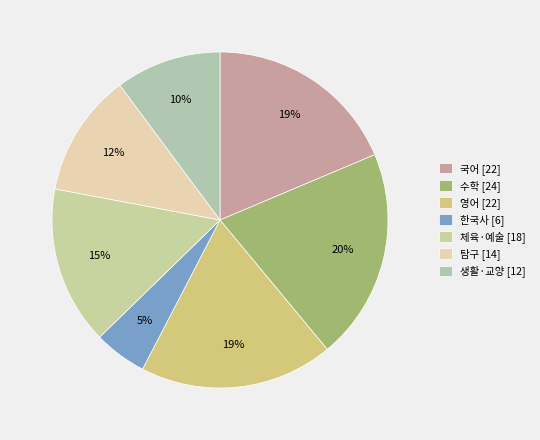

To the nearest percent, what portion does 한국사 represent?

5%